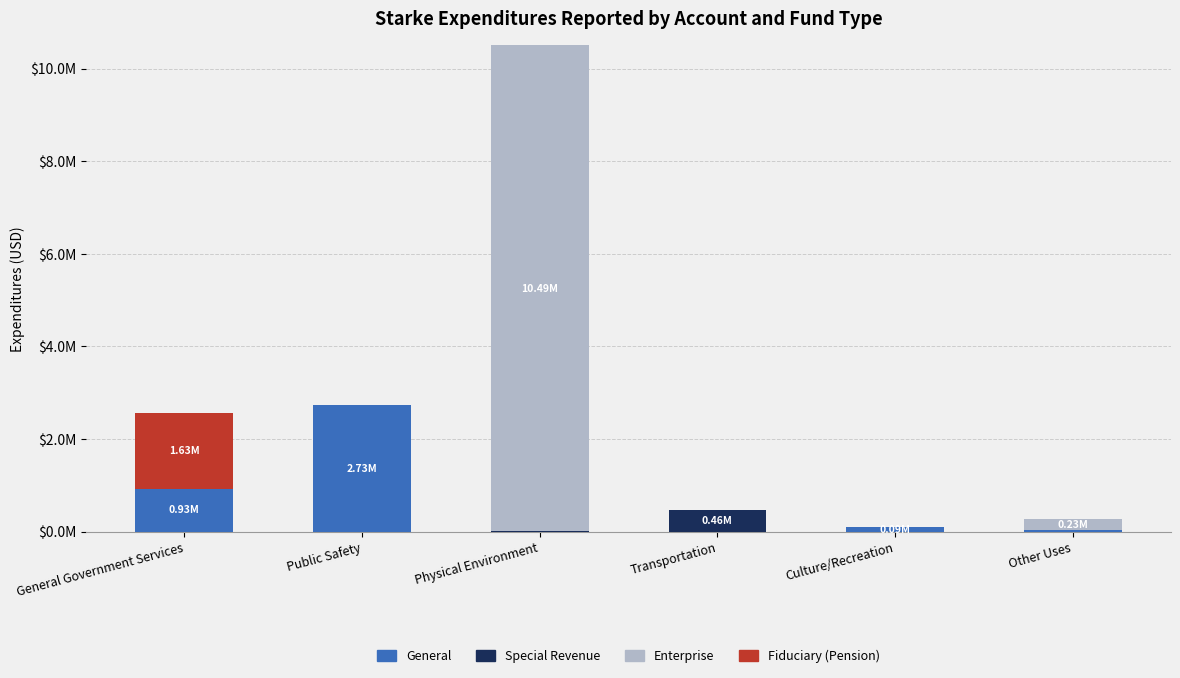

Which has a higher value, Other Uses or Physical Environment?

Other Uses